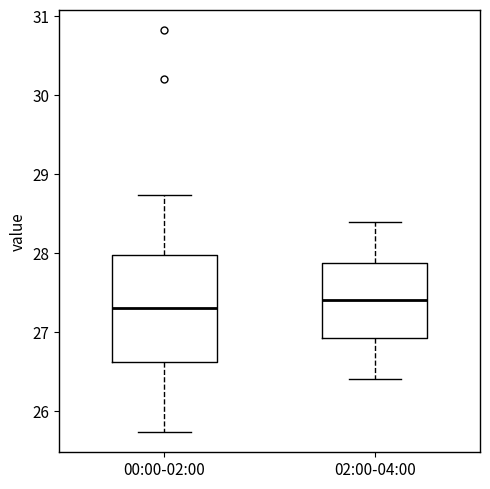

Where is the lower edge of the box for 02:00-04:00 on the y-axis? The values are not printed on the chart, so give them approximately, as read against the axis.

26.9